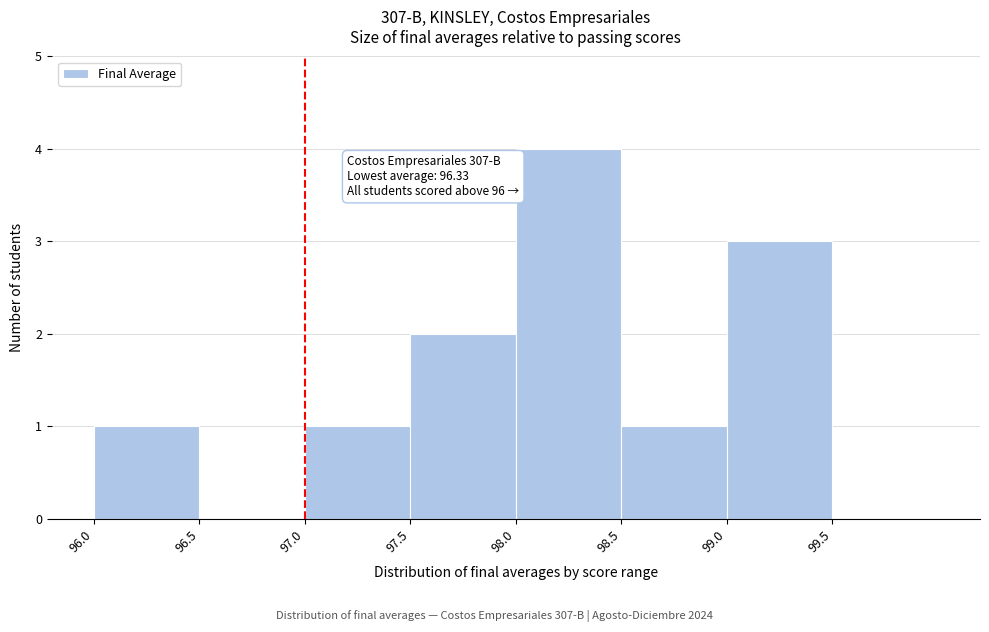

Which range on the x-axis has the tallest bar?

98.0 to 98.5